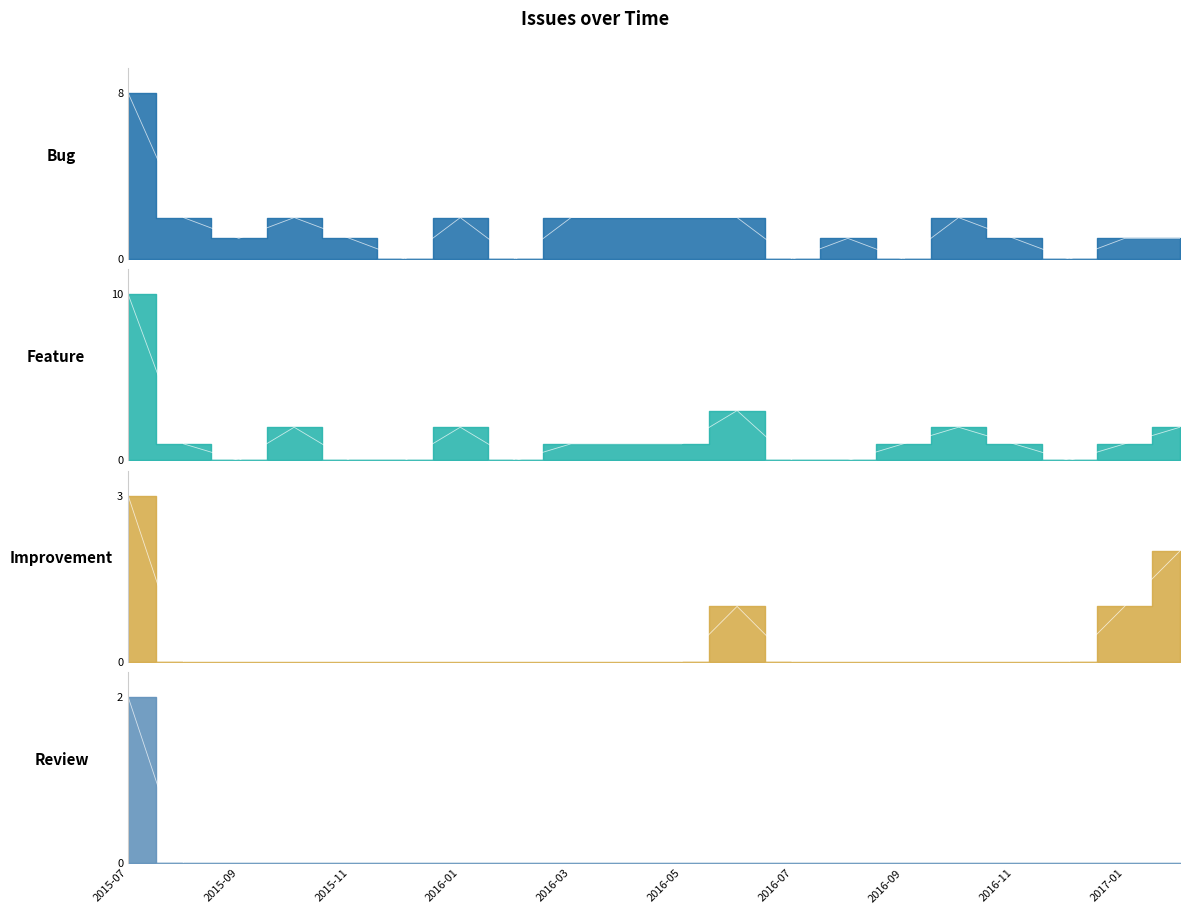

What is the sum of all Review values?

2